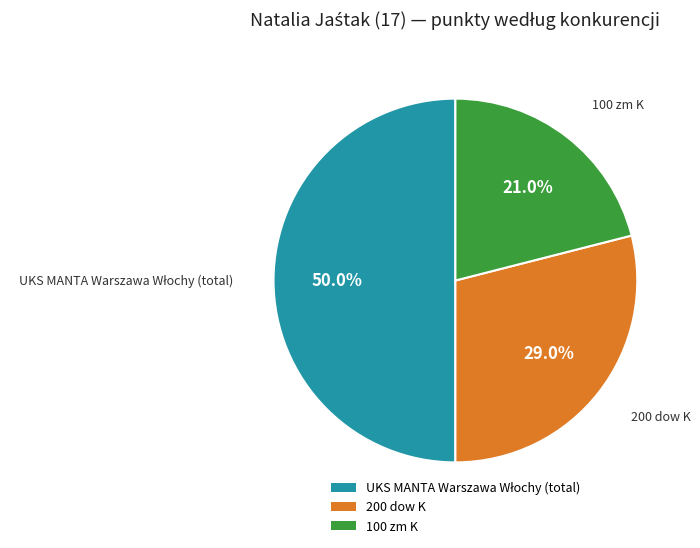

Is it true that 200 dow K is 42% of the pie?

False